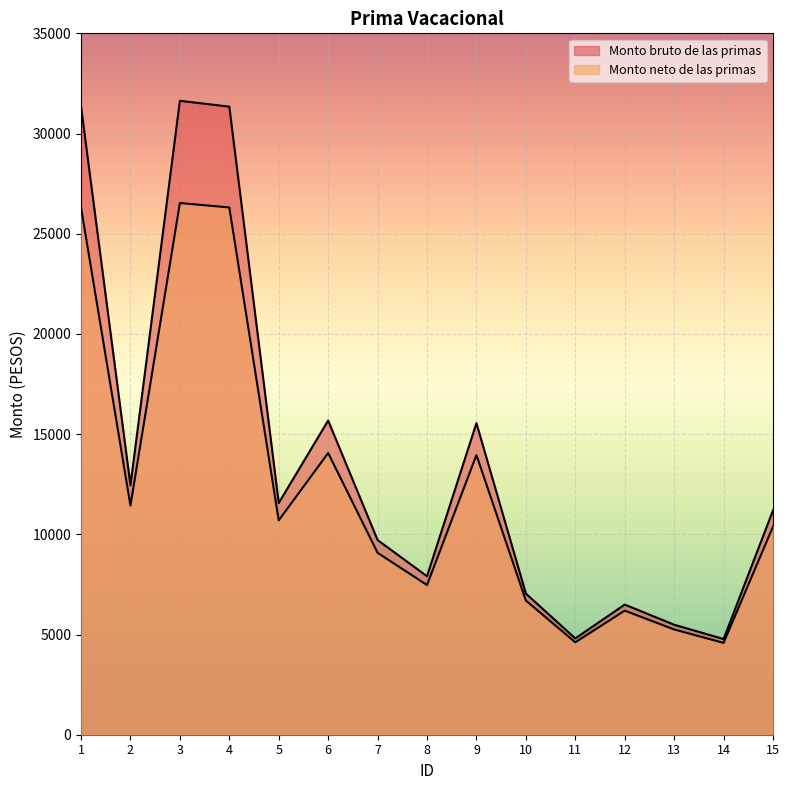

In Monto bruto de las primas, how many points are higher than both neighbors (excluding endpoints)?

4